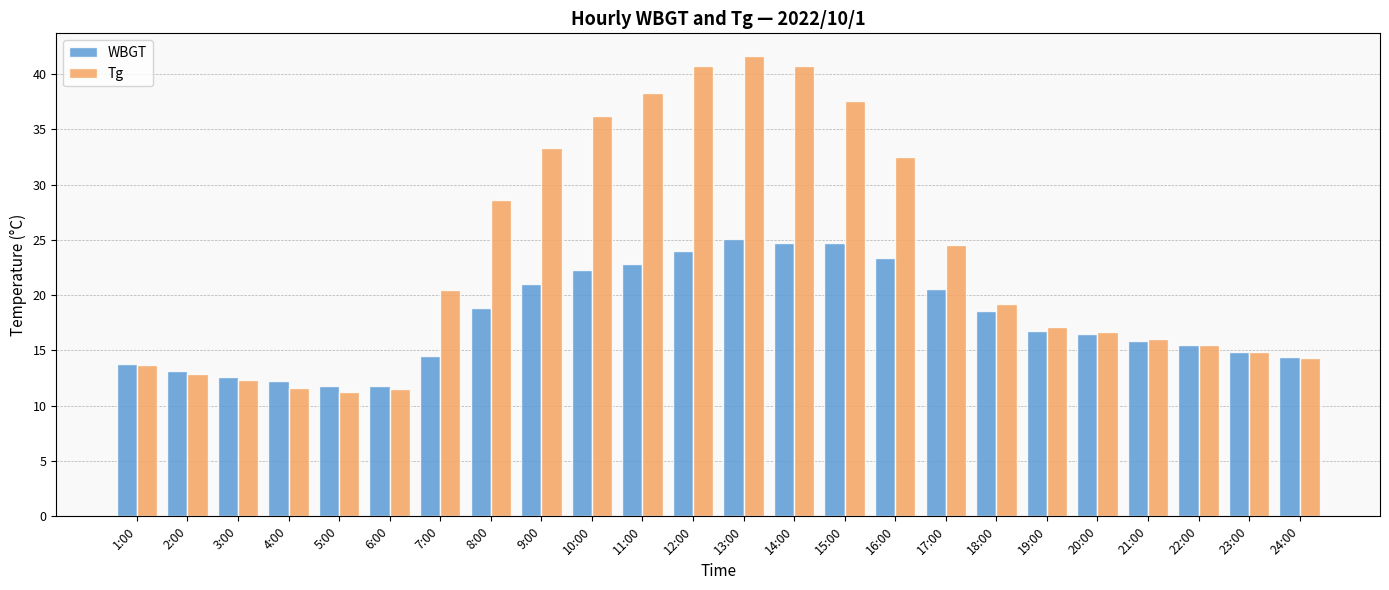

What is the value of the Tg bar at the 13th from the left?

41.6